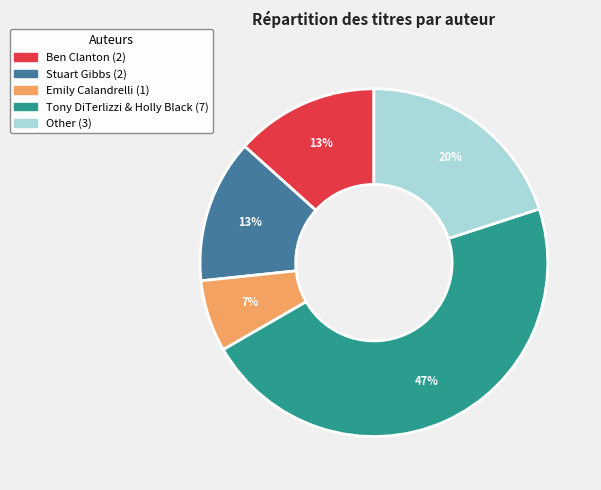

To the nearest percent, what percentage of the pie is Stuart Gibbs?

13%